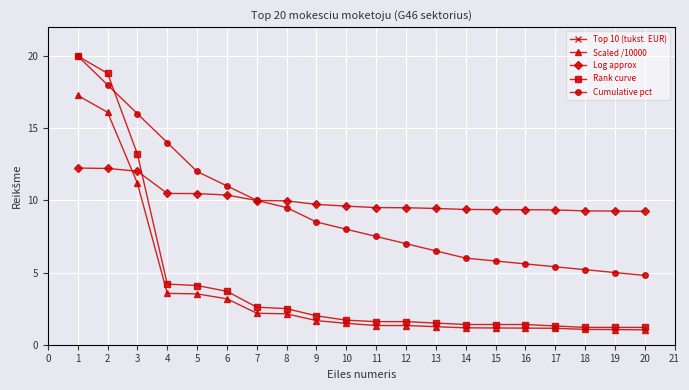

What is the value of the Top 10 (tukst. EUR) point at the 13th from the left?

12549.0